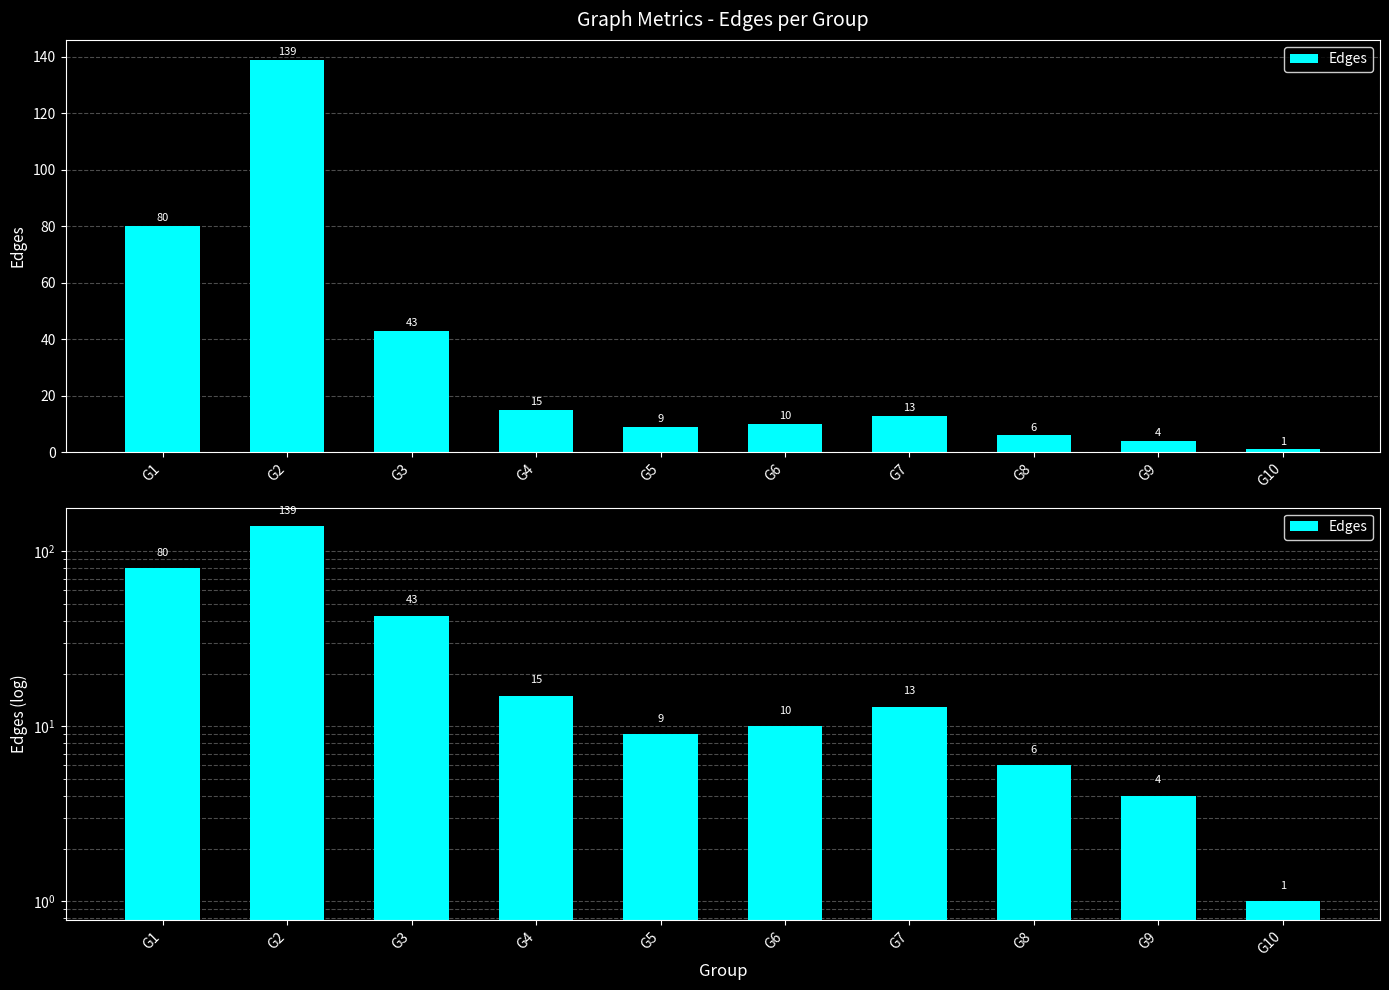

Reading left to right, transcribe all the data shown in this chart.

80	139	43	15	9	10	13	6	4	1